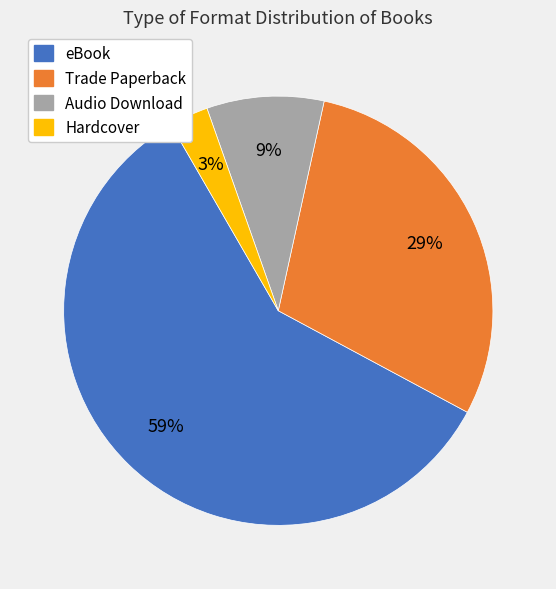

Which has a higher value, eBook or Hardcover?

eBook